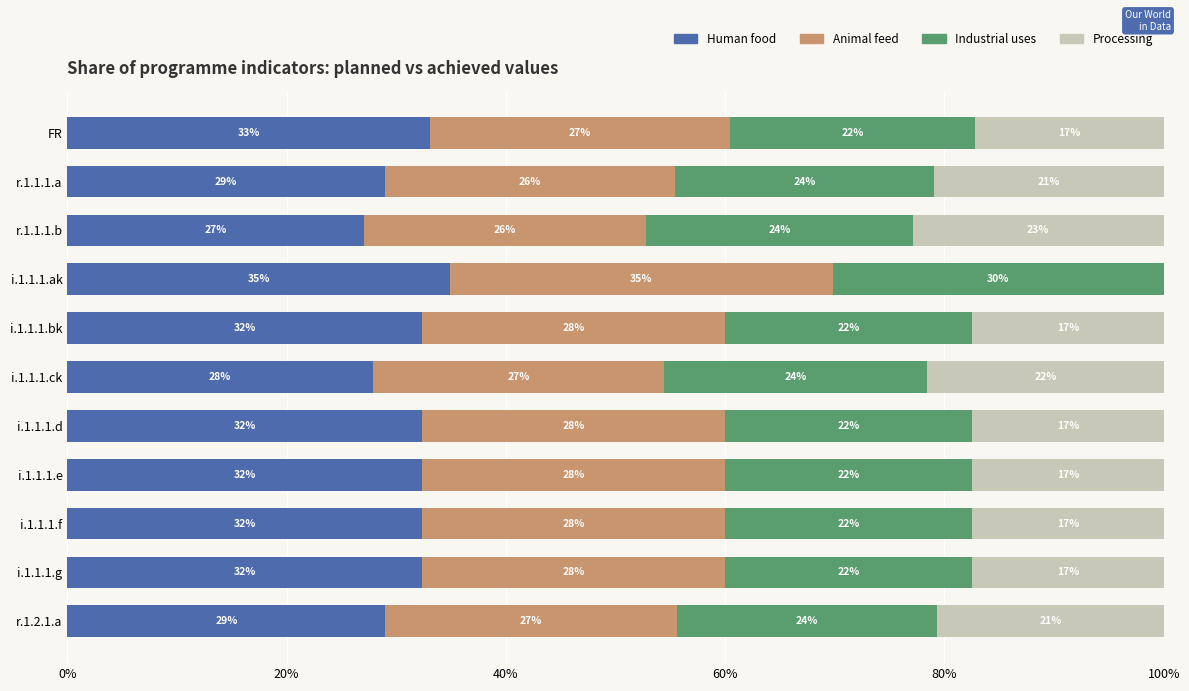

What is the maximum value for Human food?

34.9